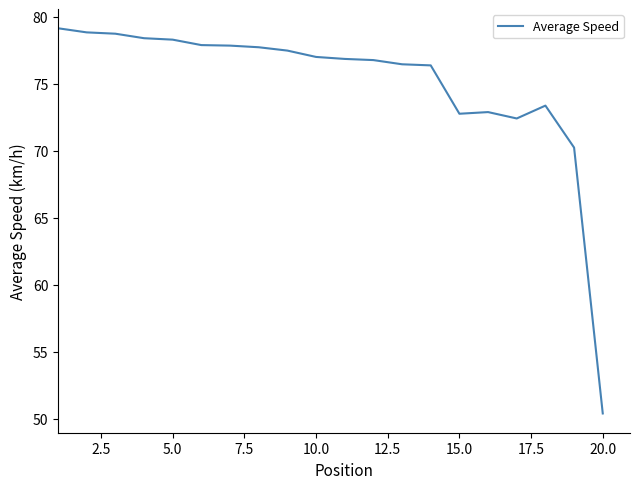

What is the minimum value shown in the chart?

50.4